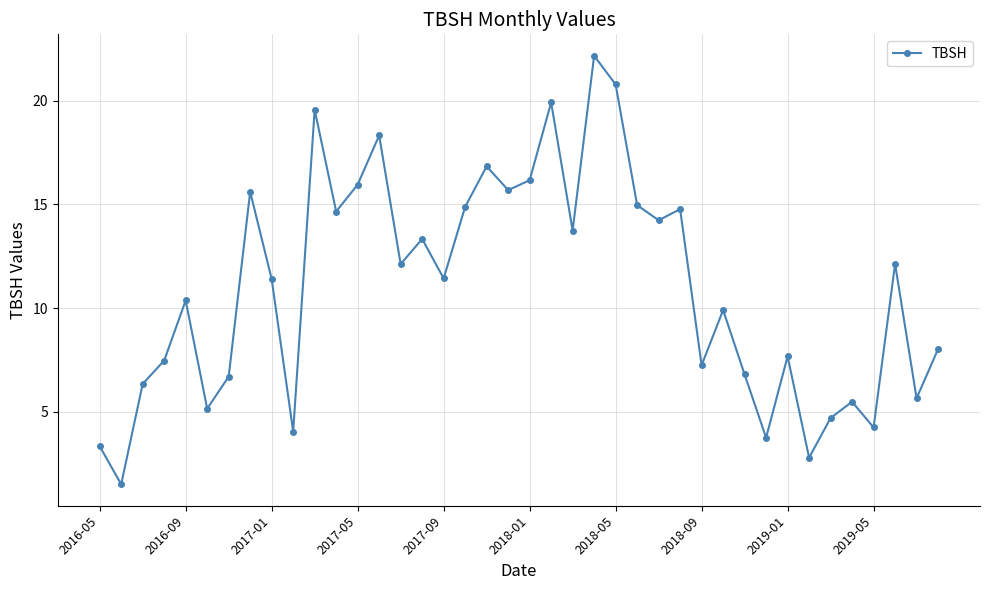

What is the sum of all values?

439.9